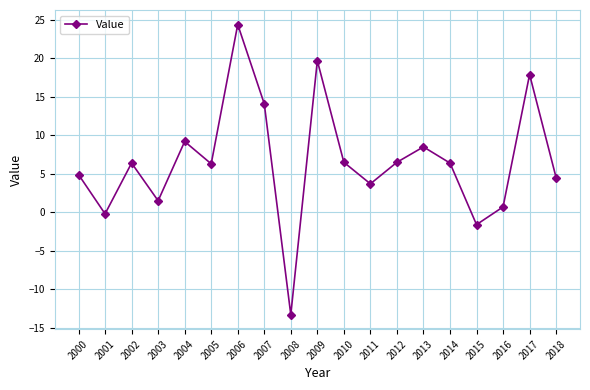

Is it true that the value at 2010 is 4.4?

False